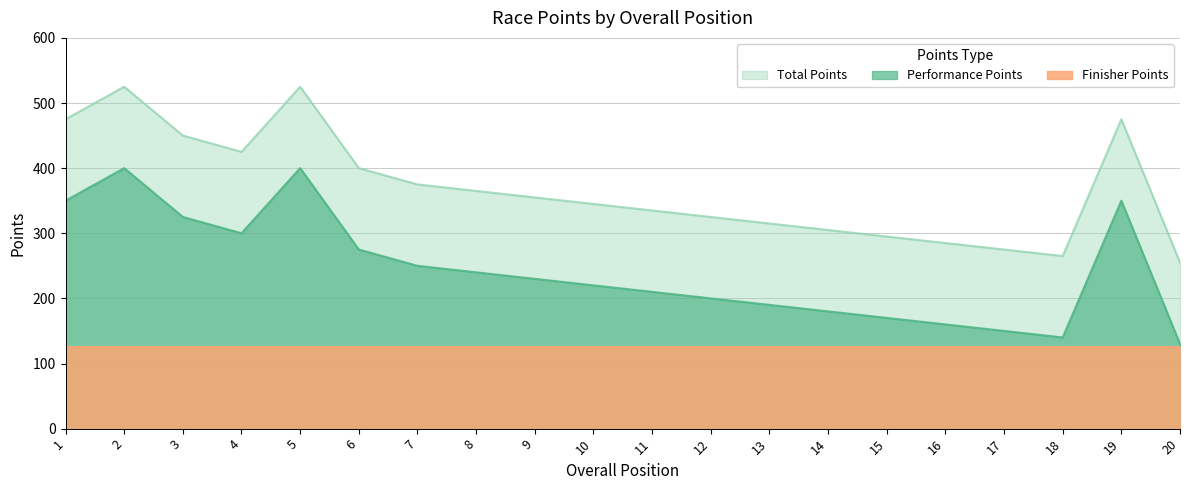

What is the sum of the Total Points values at 5 and 4?

950